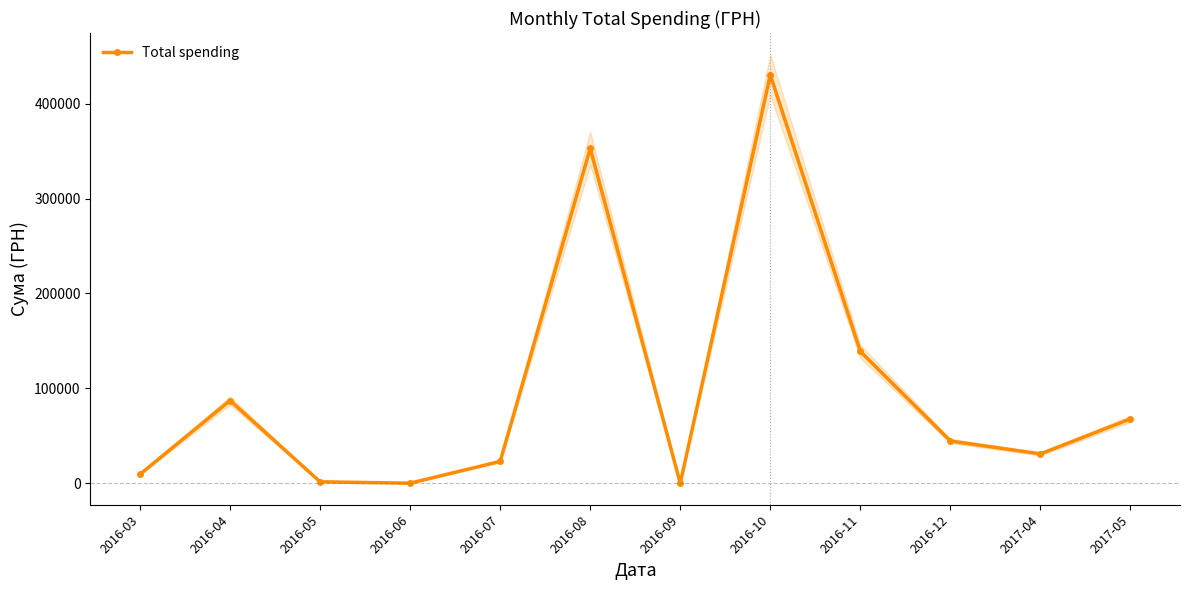

True or false: the data shows 147593.8 at 2016-10.

False